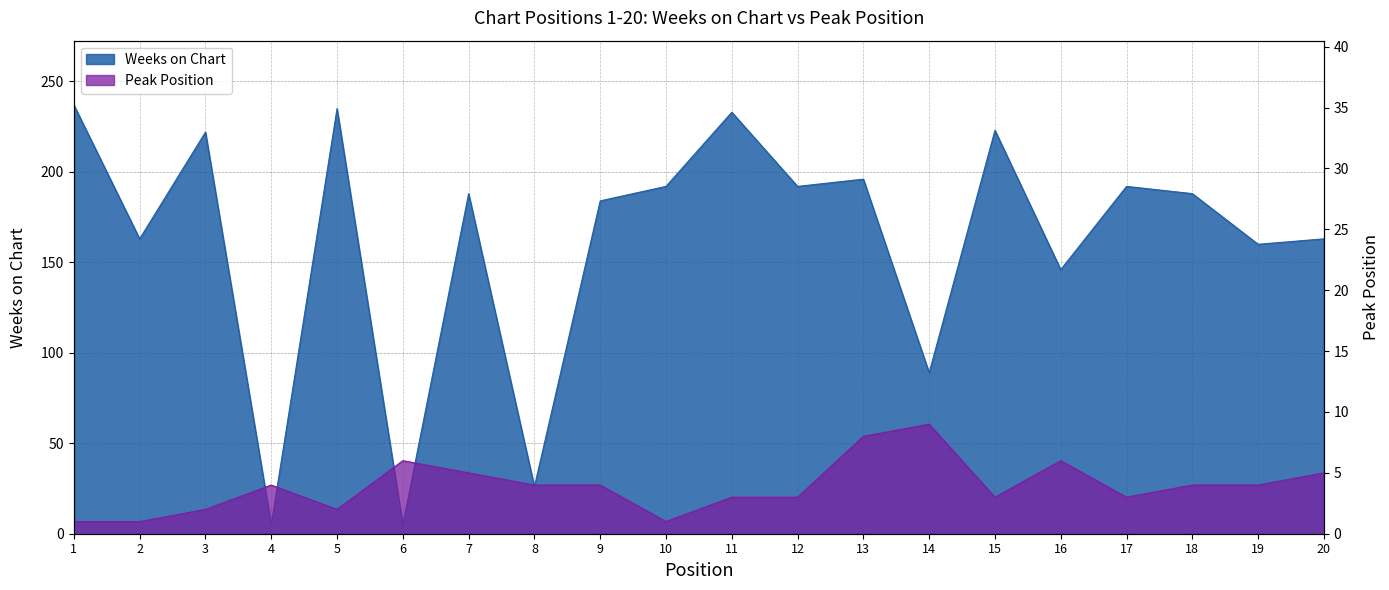

True or false: Peak Position has a value of 3 at 15.

True